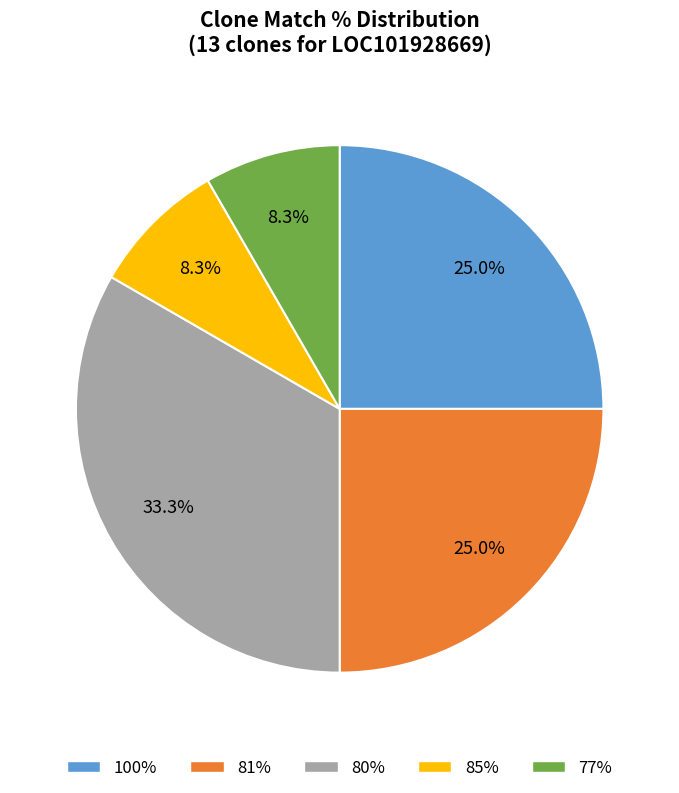

Is there a majority slice in this chart?

No